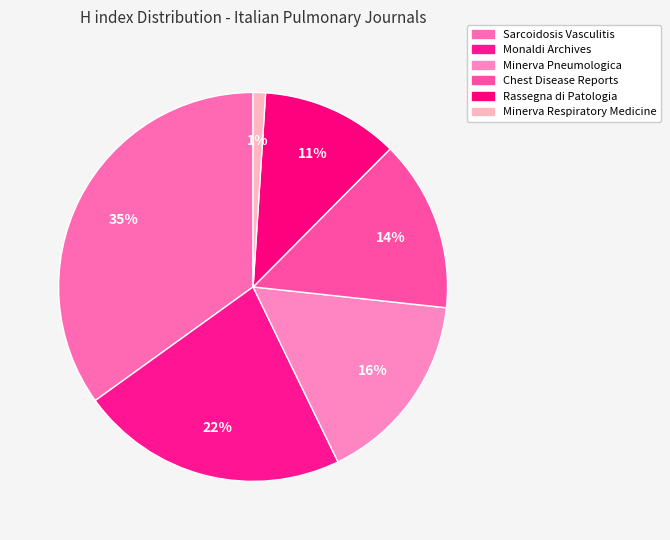

Rank the categories by value from highest to lowest.

Sarcoidosis Vasculitis, Monaldi Archives, Minerva Pneumologica, Chest Disease Reports, Rassegna di Patologia, Minerva Respiratory Medicine